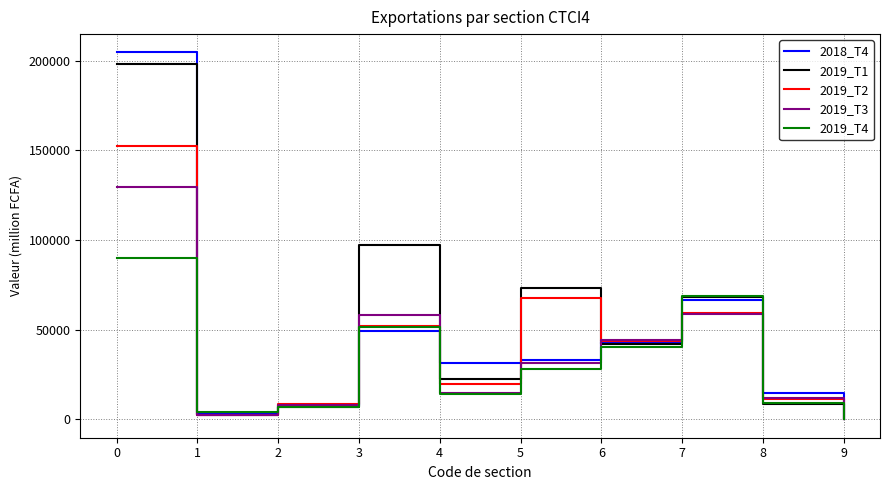

What is the sum of all 2019_T3 values?

359601.8